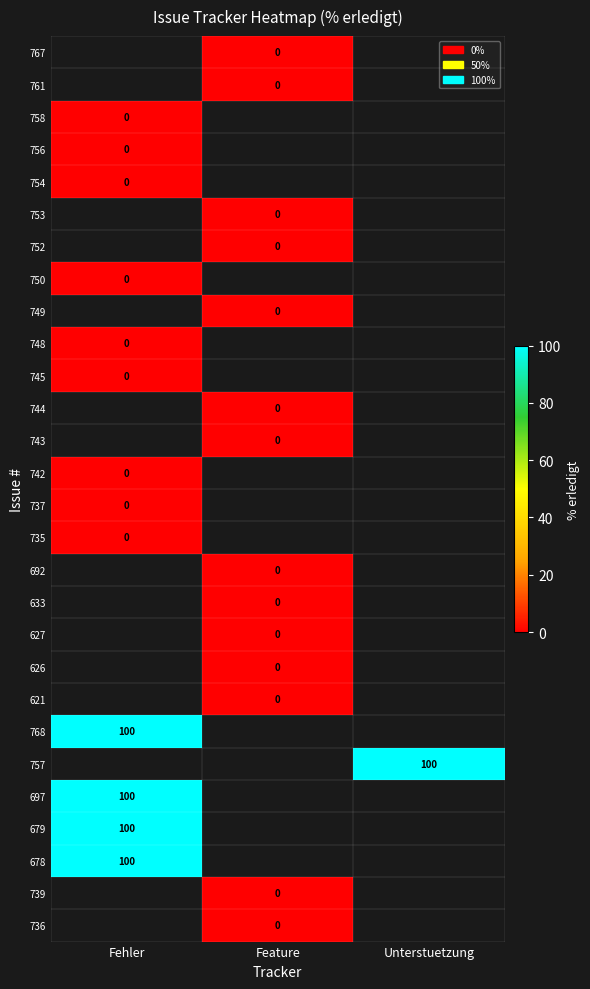

Count the number of data series in this chart.

28